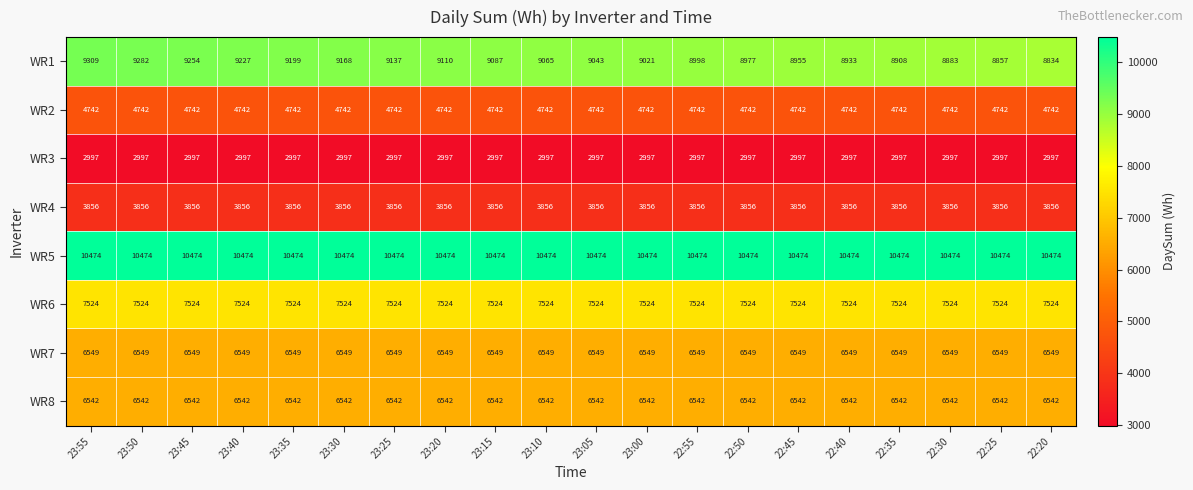

At 23:55, list the series in order from smallest to largest.

WR3, WR4, WR2, WR8, WR7, WR6, WR1, WR5